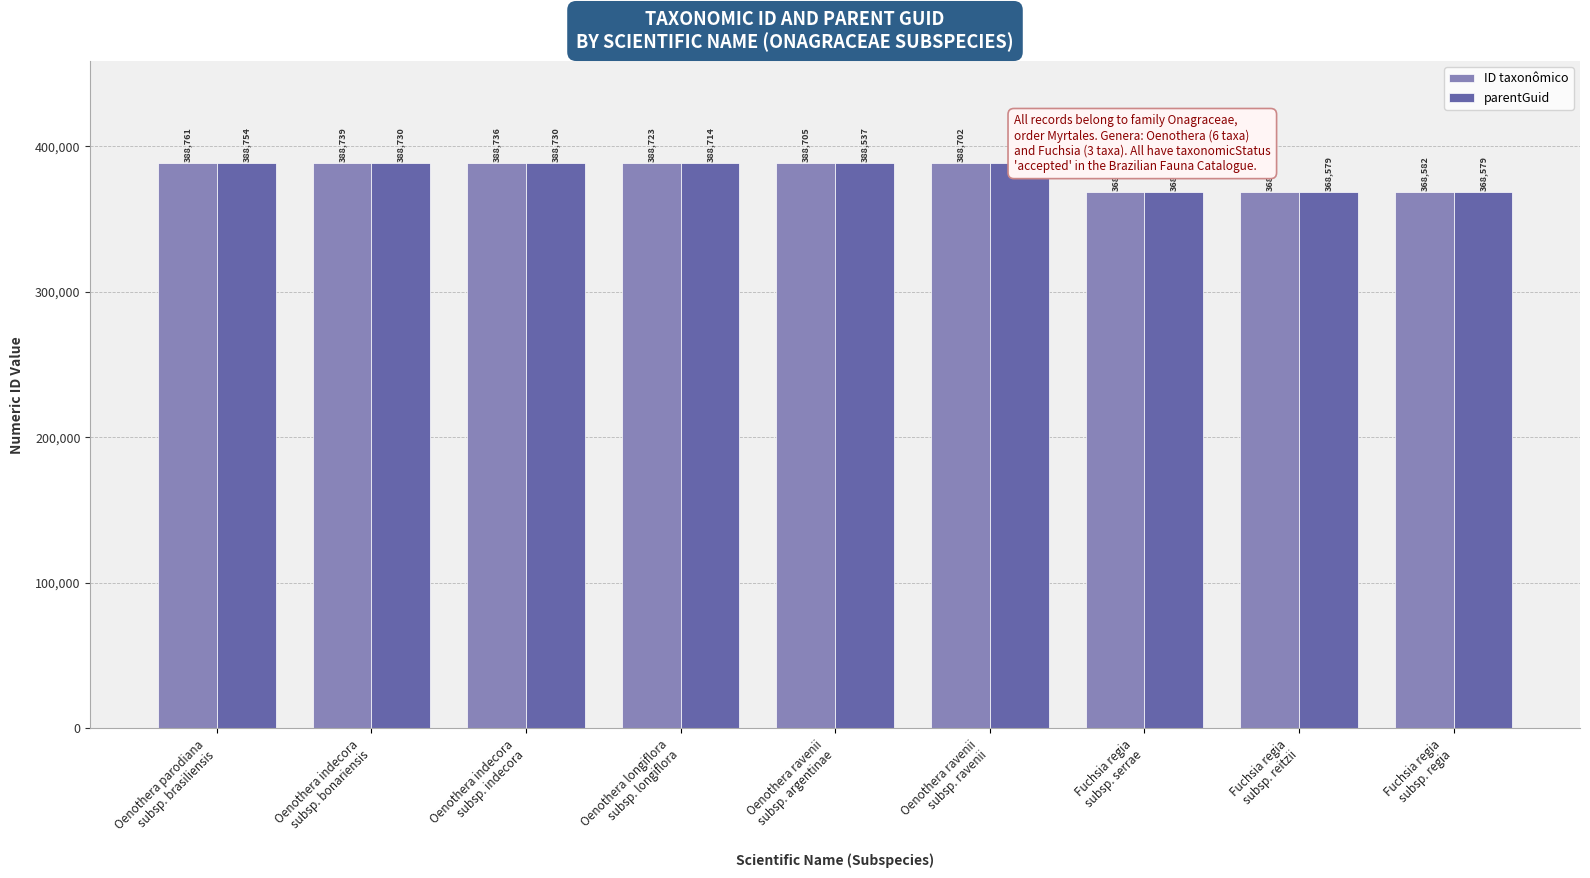

What is the value of the parentGuid bar at the 9th from the left?

368579